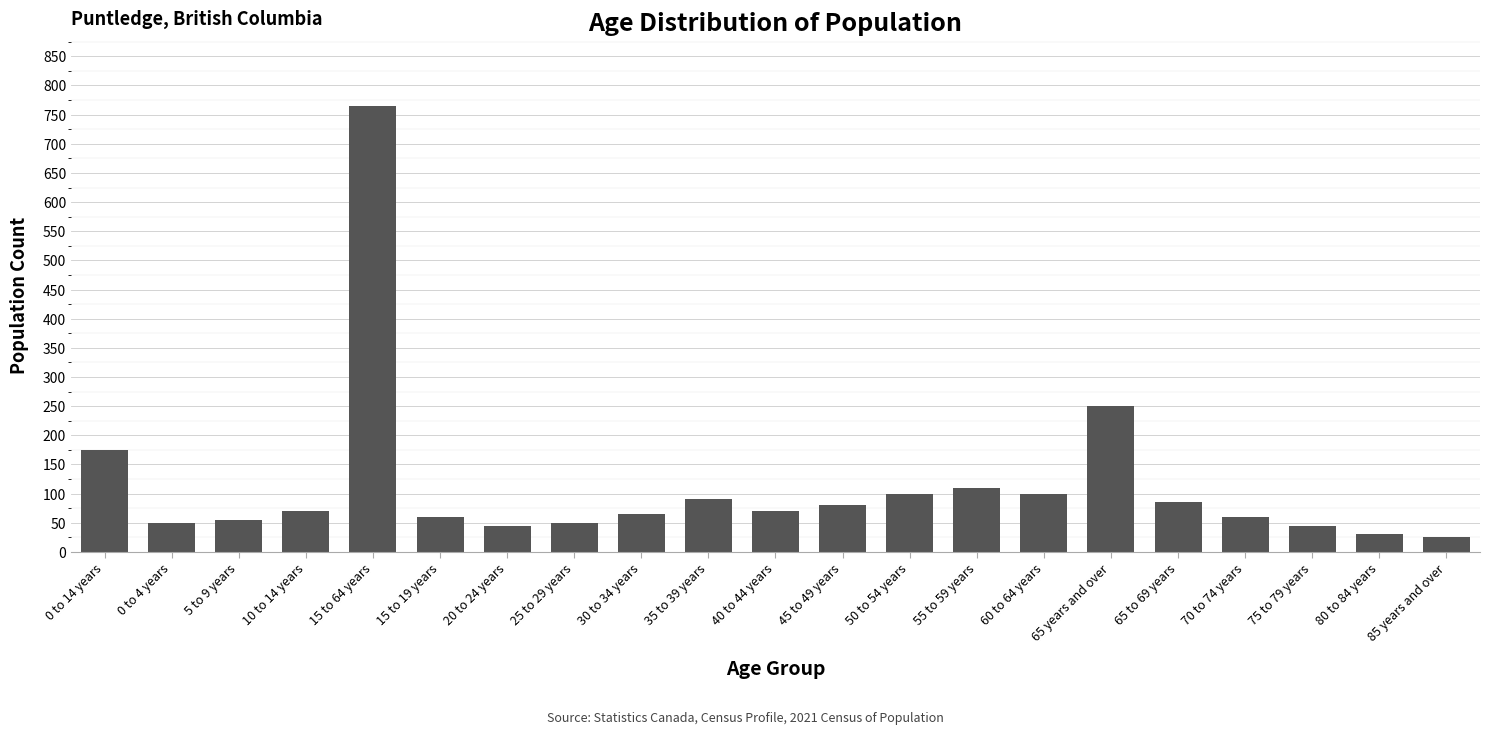

The value at 20 to 24 years is 74. True or false?

False